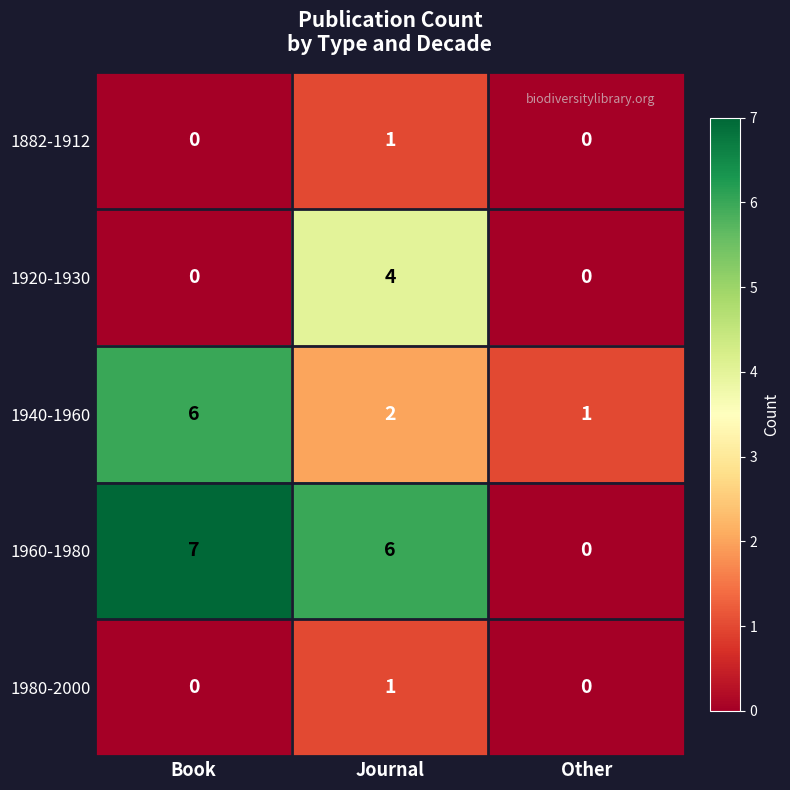

Is it true that 1940-1960 equals 1 at Journal?

False